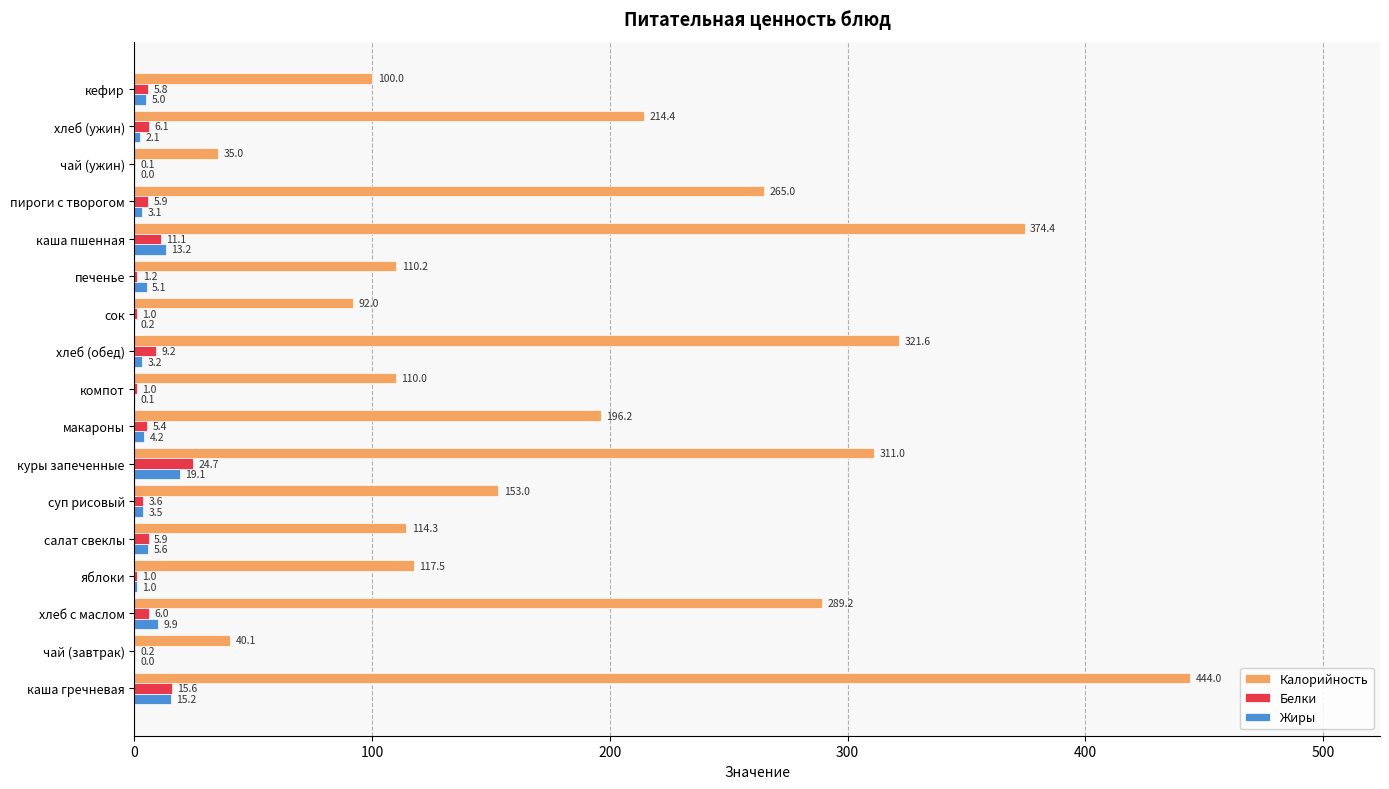

Which series has the largest total across all categories?

Калорийность